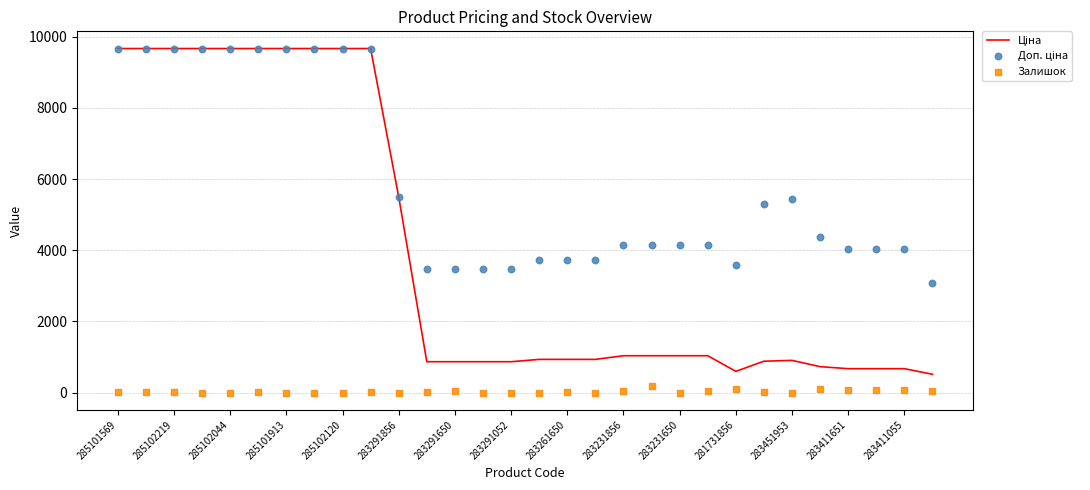

Which series has the largest total across all categories?

Доп. ціна